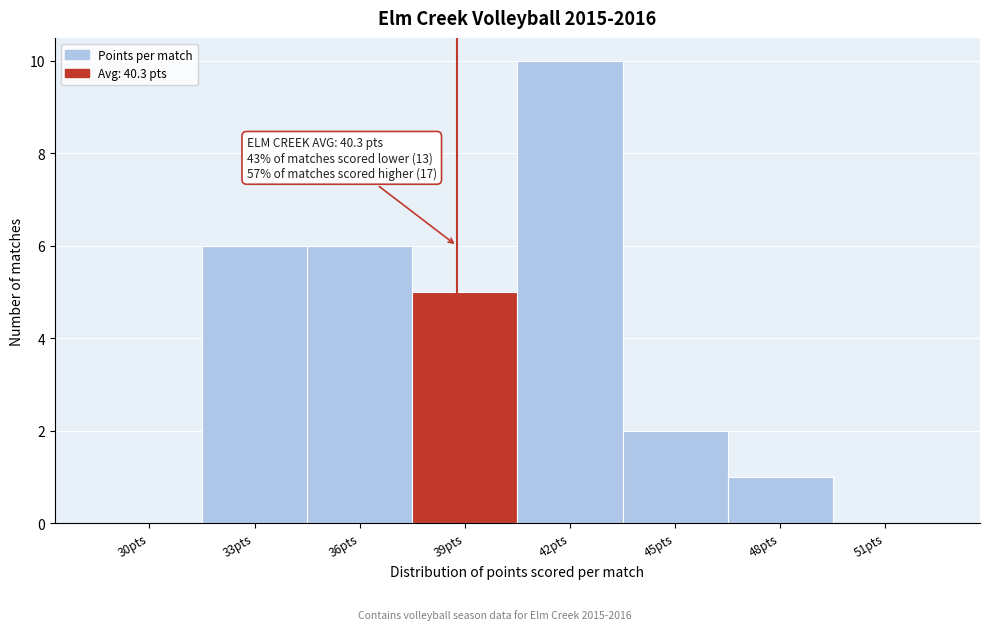

Reading right to left, what are all the values shown in this chart?

51pts=0	48pts=1	45pts=2	42pts=10	39pts=5	36pts=6	33pts=6	30pts=0